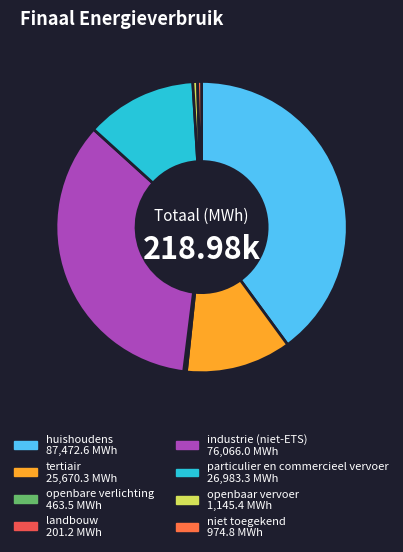

What percentage is NOT represented by openbare verlichting?

99.8%